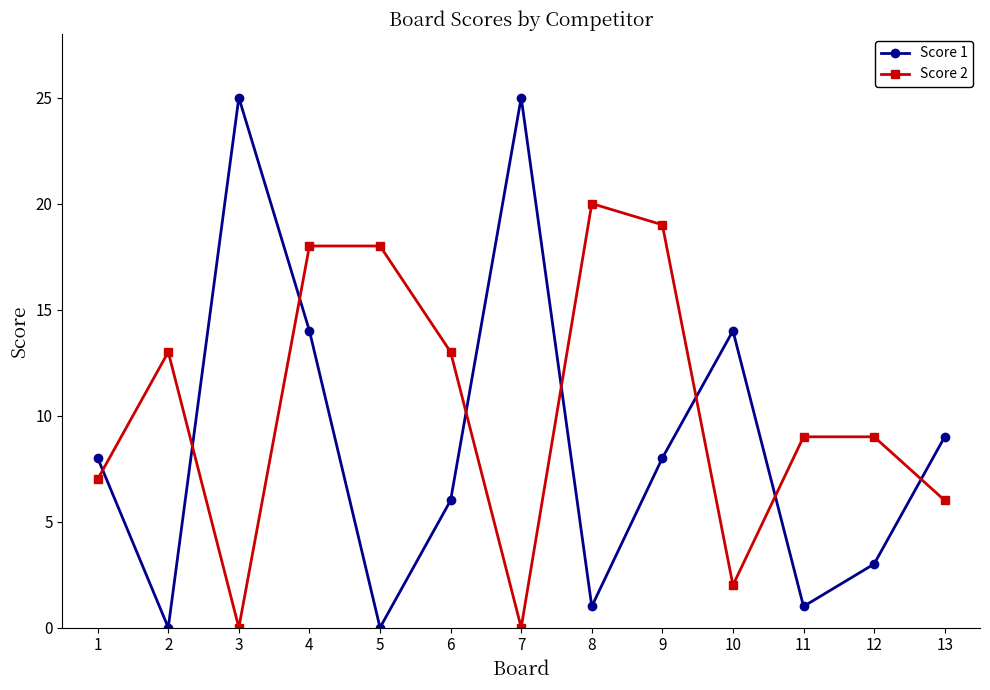

Reading left to right, what are all the values shown in this chart?

Score 1: 1=8	2=0	3=25	4=14	5=0	6=6	7=25	8=1	9=8	10=14	11=1	12=3	13=9
Score 2: 1=7	2=13	3=0	4=18	5=18	6=13	7=0	8=20	9=19	10=2	11=9	12=9	13=6